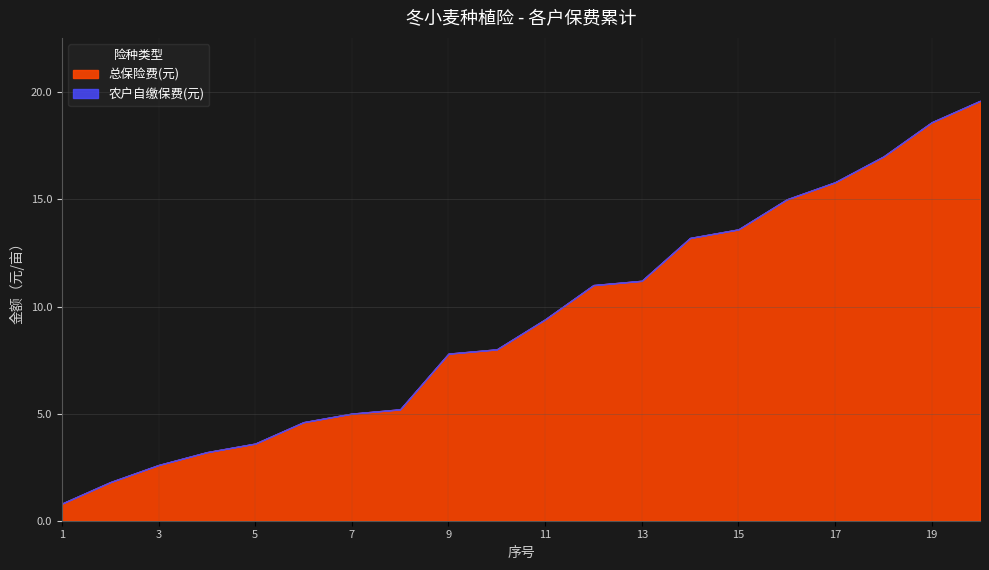

What is the total value across all series at 9?

7.8